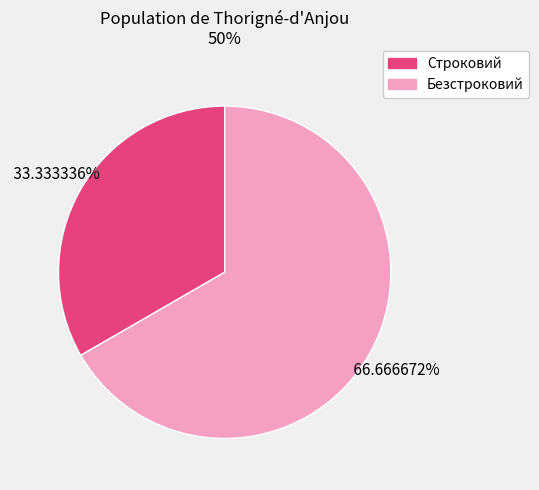

True or false: Строковий accounts for 22% of the total.

False